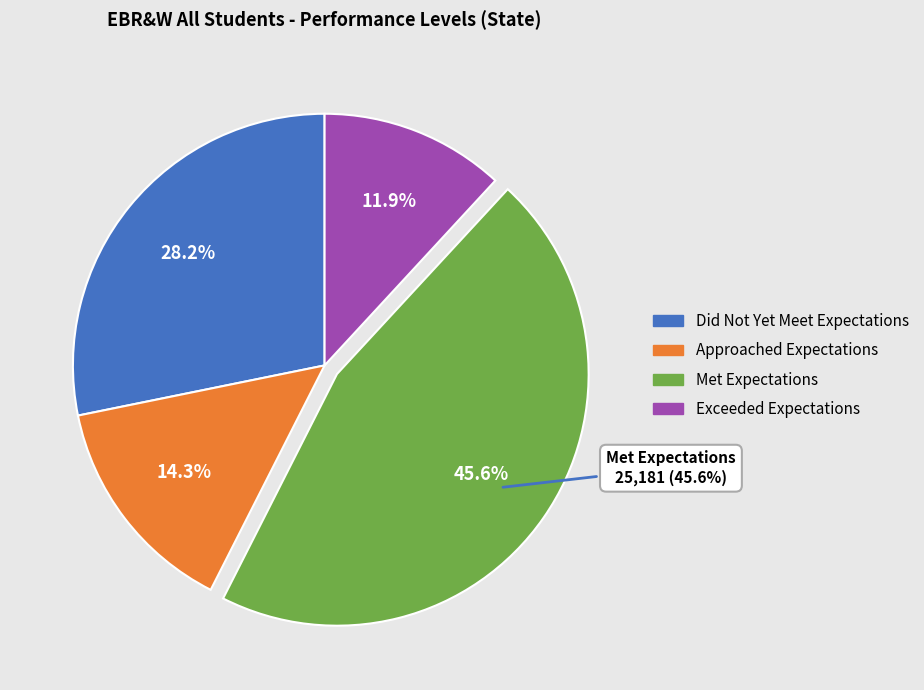

How many segments does this pie chart have?

4